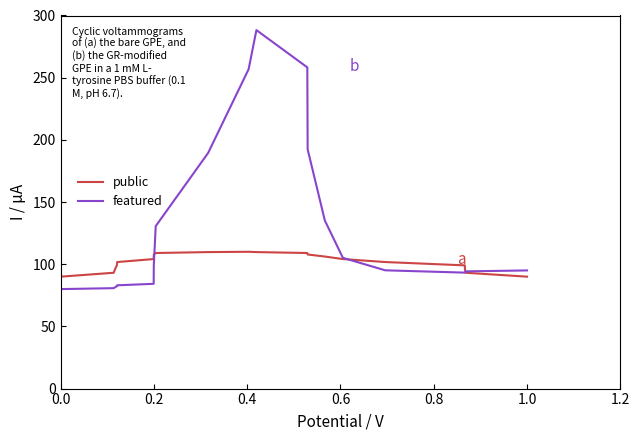

Rank the series by their maximum value, from lowest to highest.

public, featured